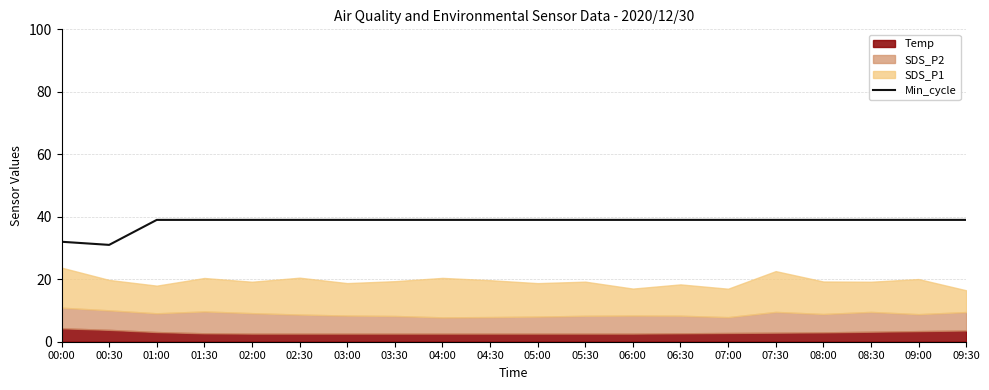

What position from the left is 05:00?

11